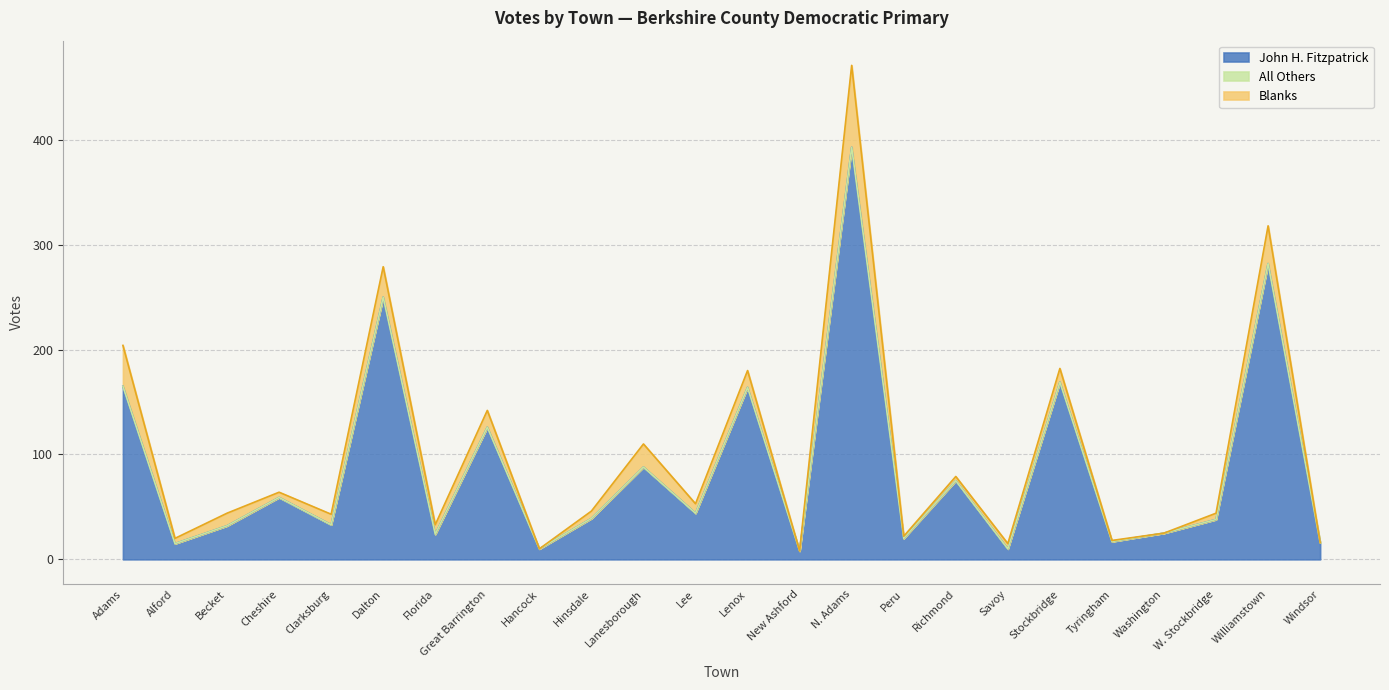

At which label does John H. Fitzpatrick reach its peak?

N. Adams